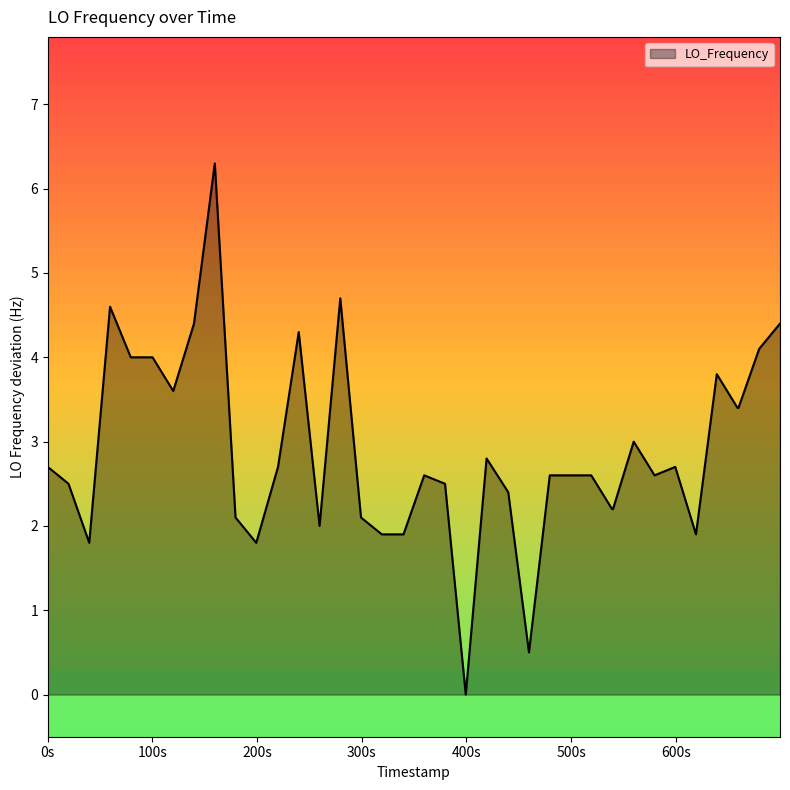

Does the chart display data point markers on the line(s)?

No